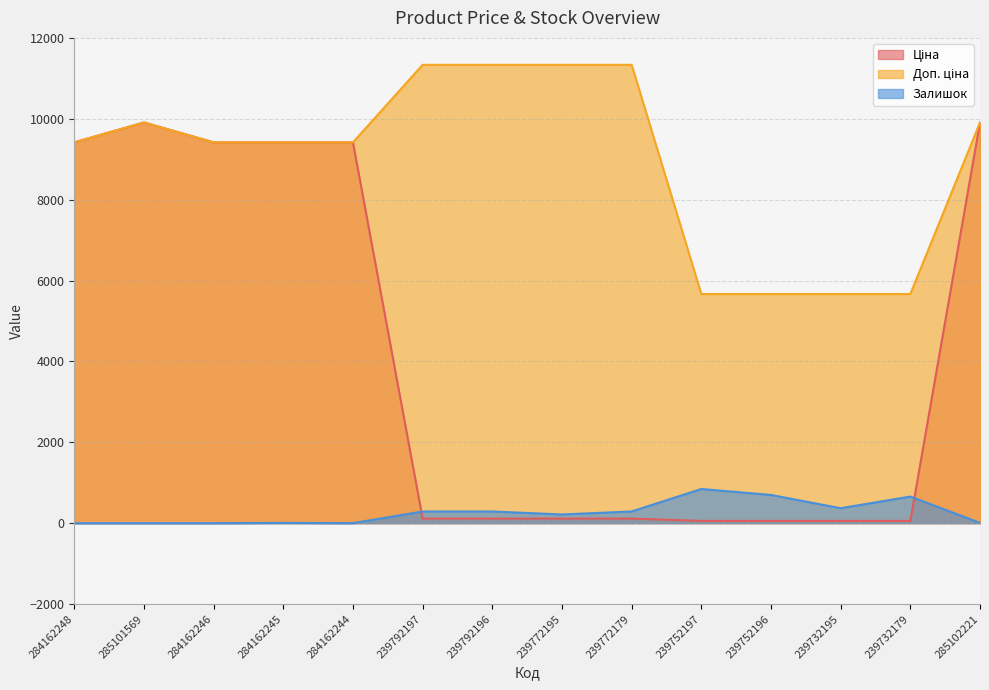

What is the average value of the Залишок series?

262.2